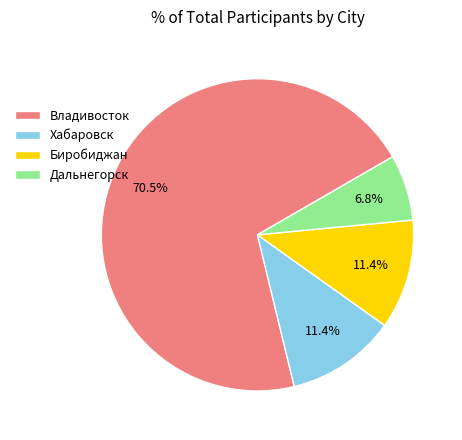

Which slice is the largest?

Владивосток